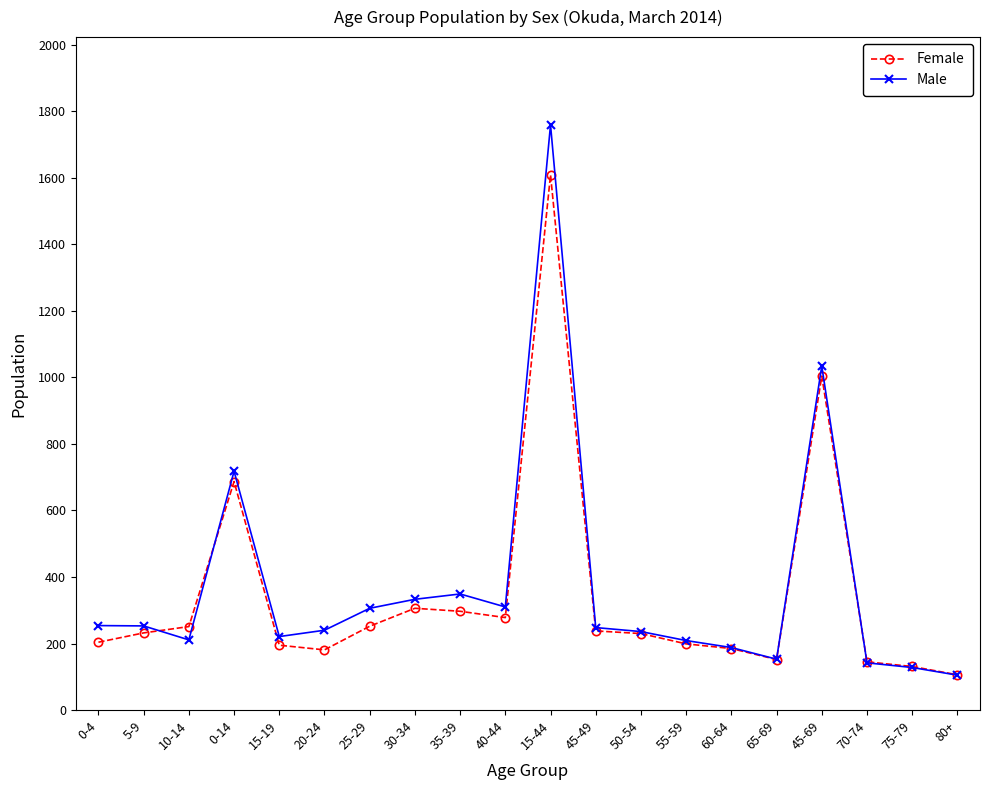

Does the chart have visible grid lines?

No